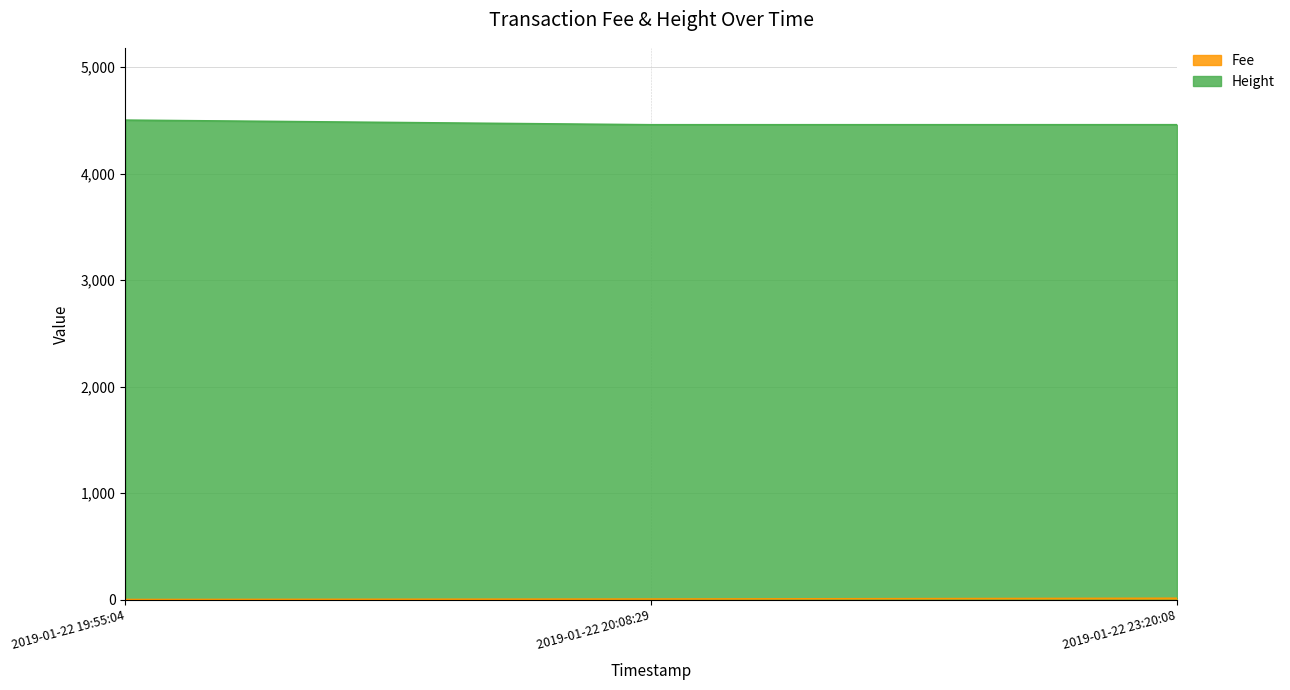

At which category is the sum across all series the highest?

2019-01-22 19:55:04